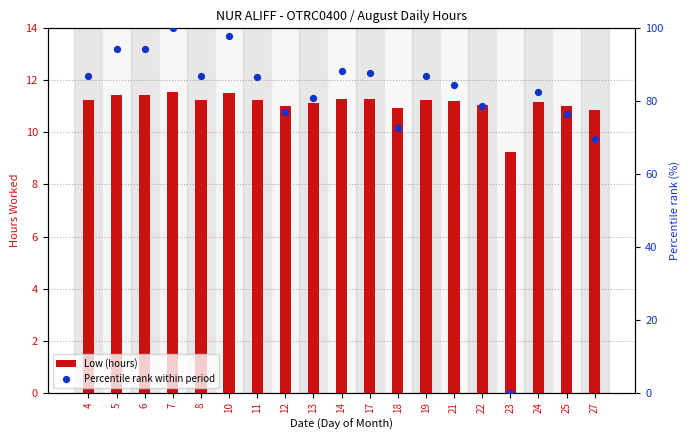

Which series contains the lowest Y value?

Percentile rank within period